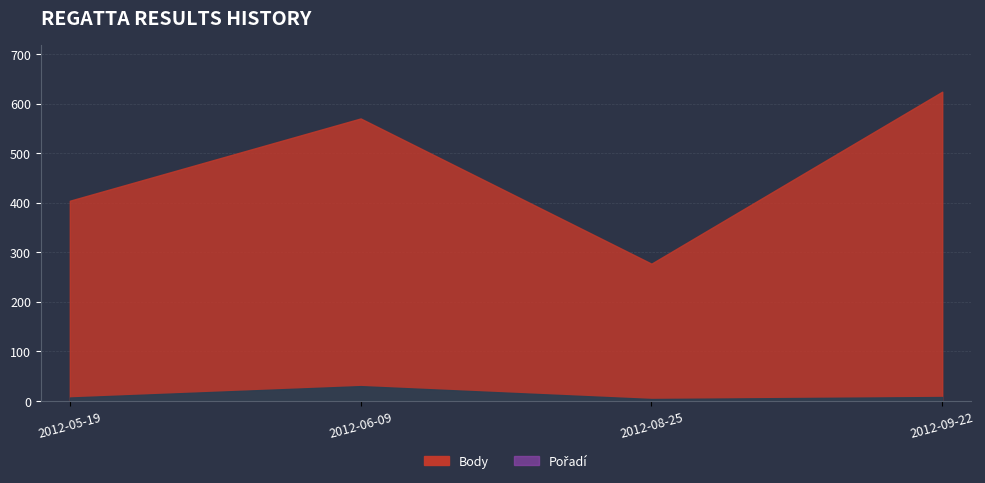

Which category has the lowest value across all series?

2012-08-25